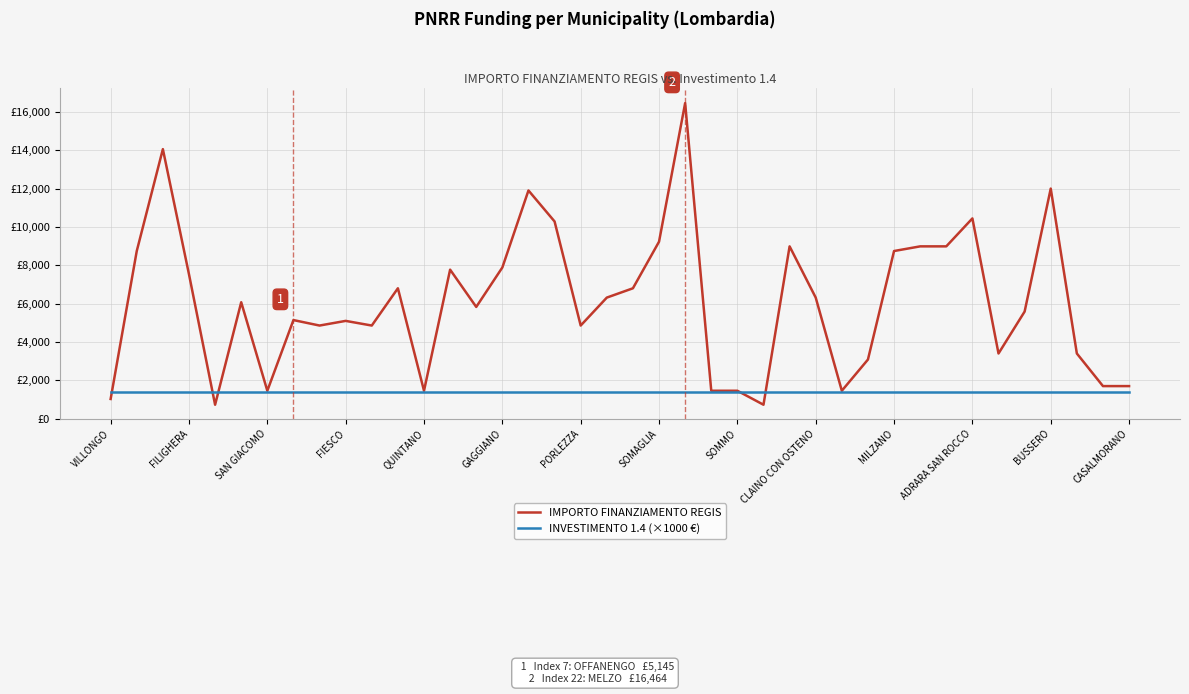

At which label does IMPORTO FINANZIAMENTO REGIS first exceed 6075?

FILIGHERA